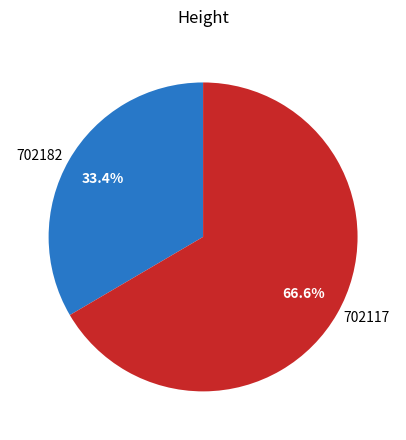

What is the smallest slice in the pie chart?

702182